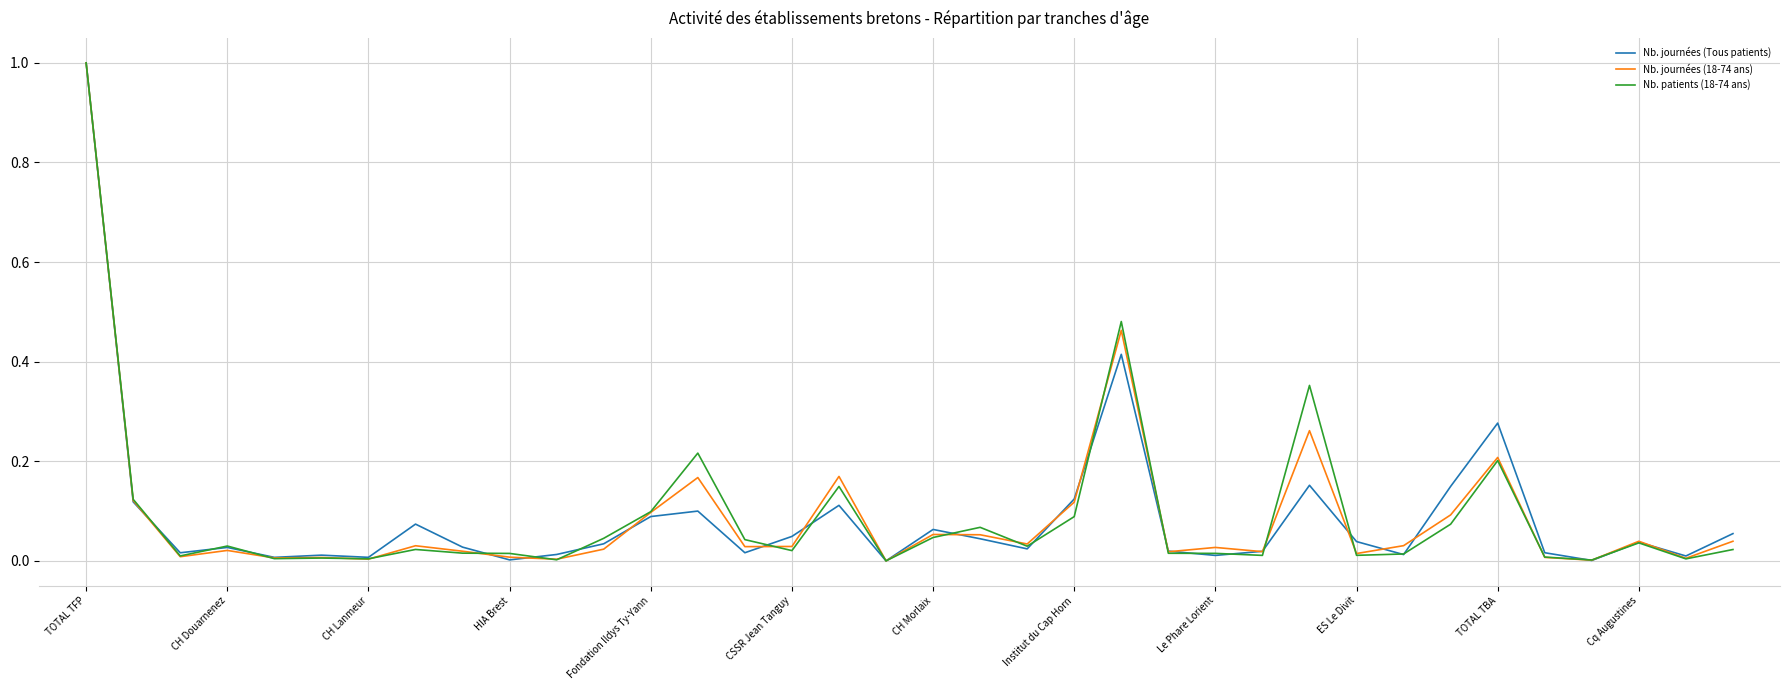

What is the greatest value displayed?

1.0